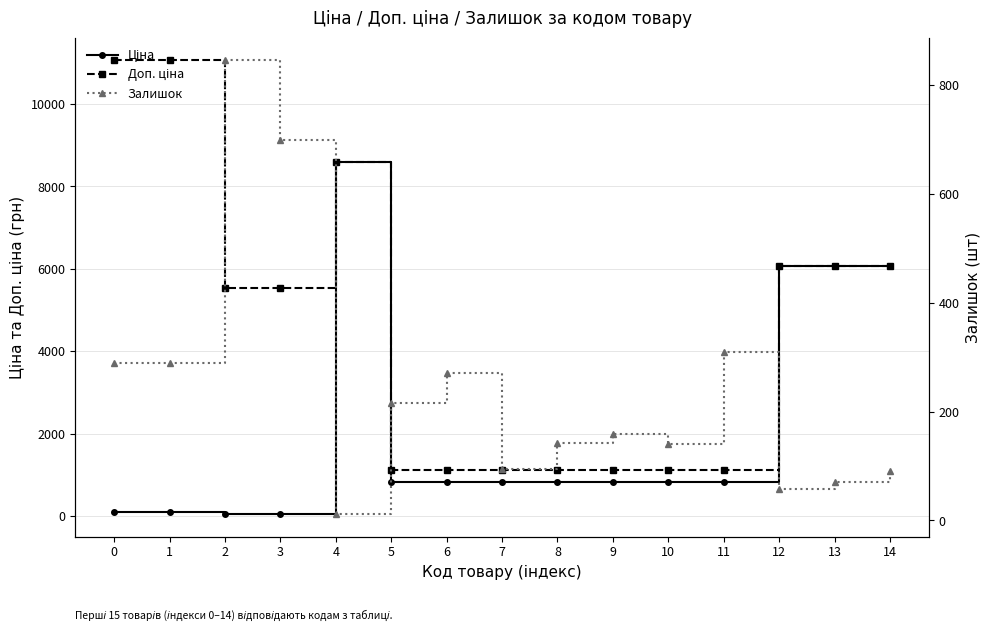

How many intersections are there between Залишок and Ціна?

1